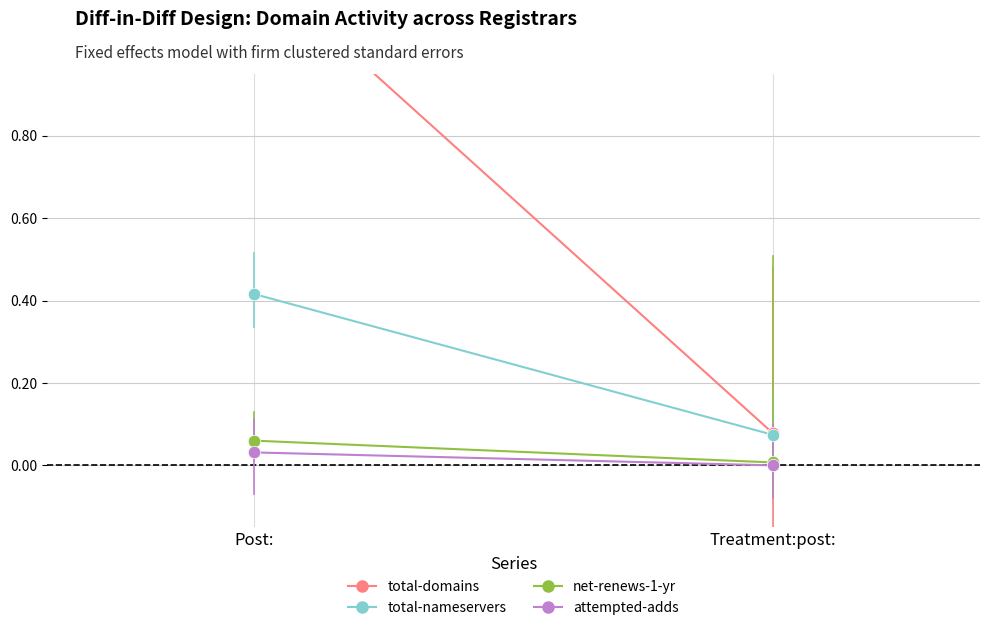

Which series reaches the minimum Y coordinate?

attempted-adds